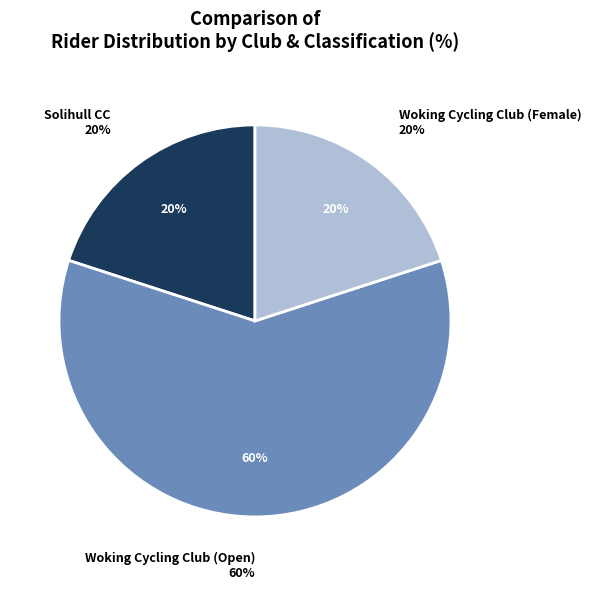

Is there any slice that represents more than half of the pie?

Yes